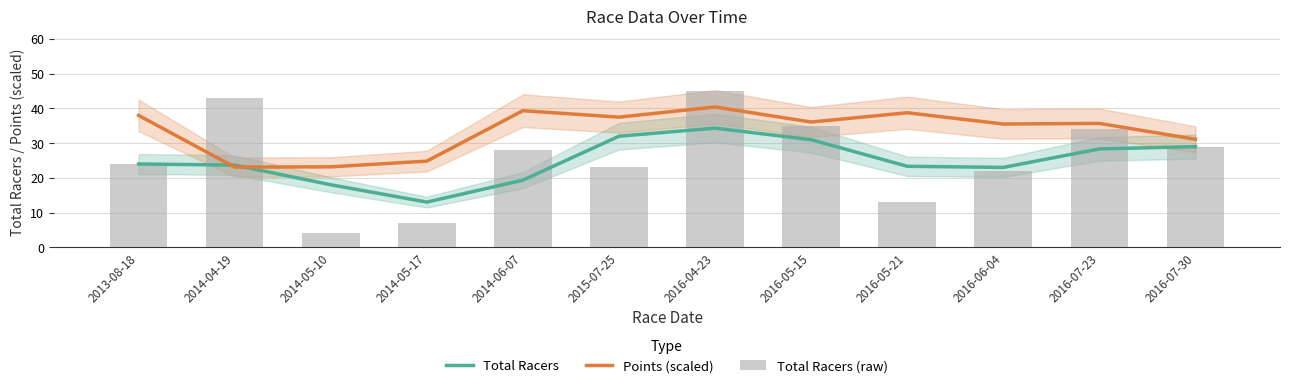

Which series has the largest total across all categories?

Points (scaled)